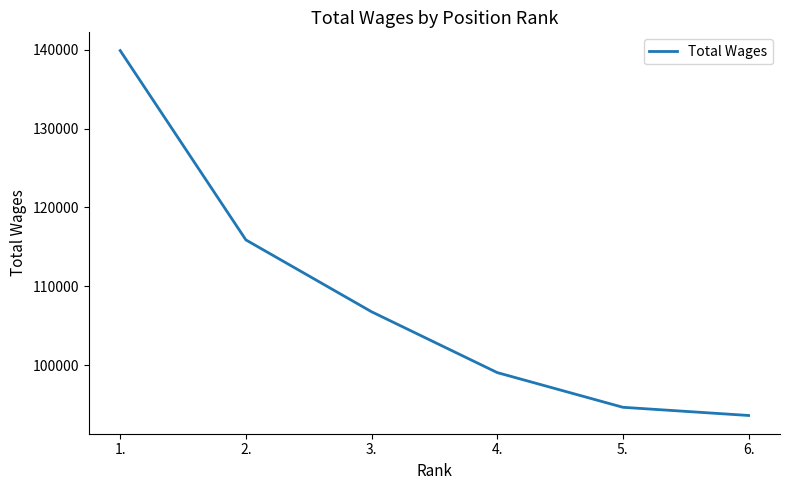

What is the difference between the maximum and second lowest values?

45242